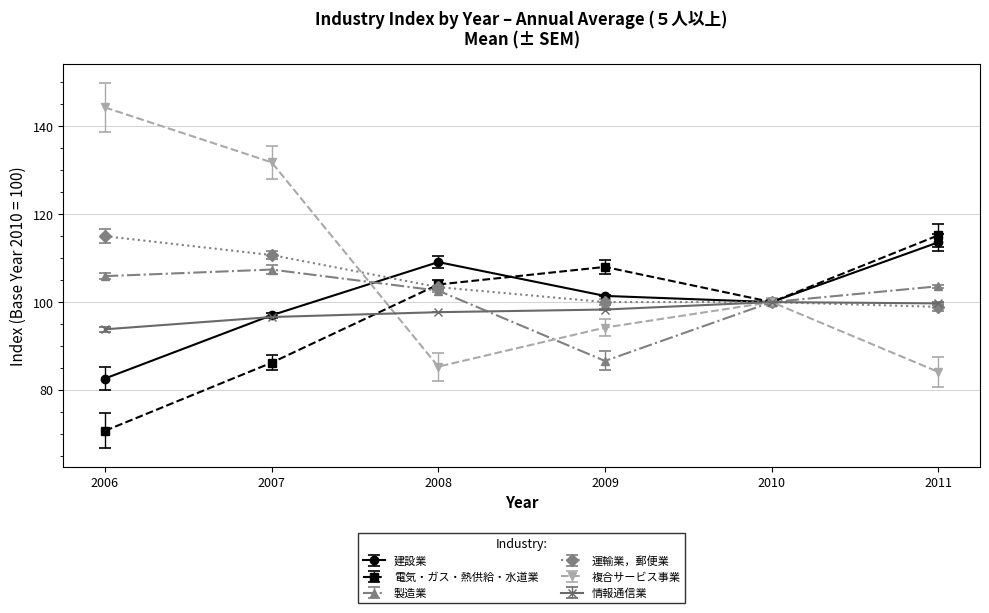

Where is 製造業 nearest to the value 97?

2010